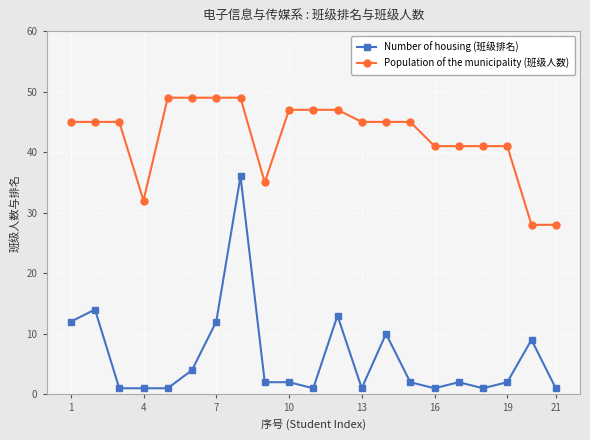

True or false: Number of housing (班级排名) and Population of the municipality (班级人数) intersect in this chart.

False